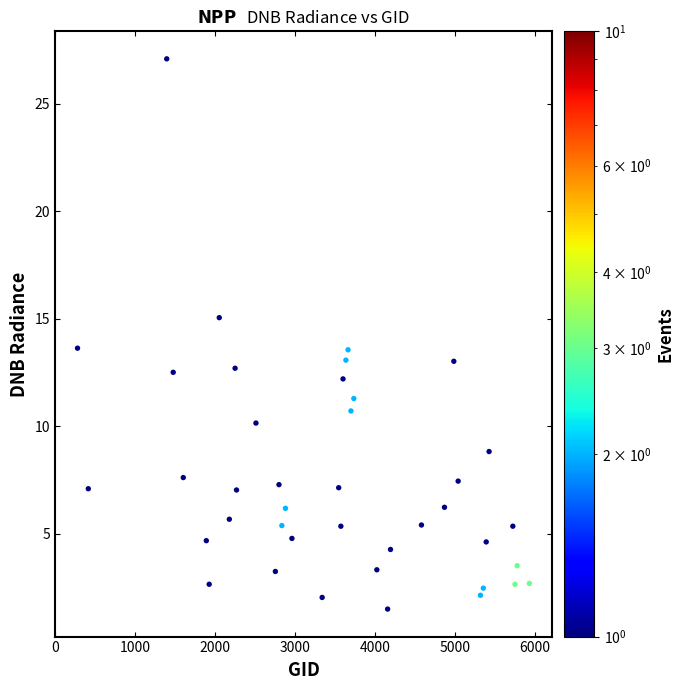

What is the range of X values (max minus min)?

5652.0